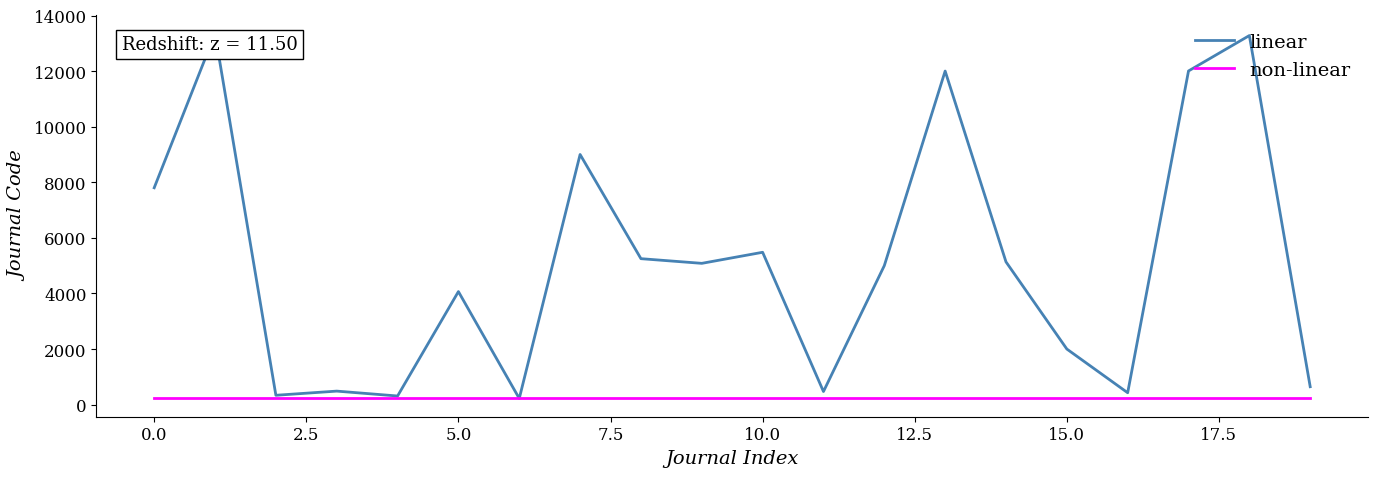

Which series has the largest range (max minus min)?

linear